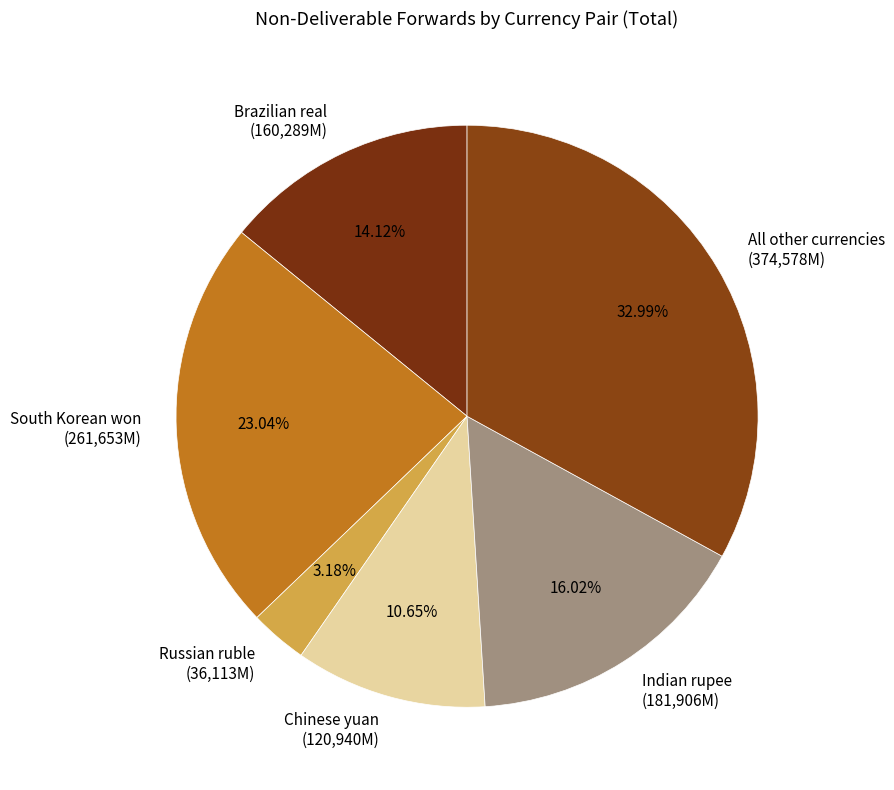

To the nearest percent, what is the difference between the Brazilian real and Chinese yuan slice percentages?

3%